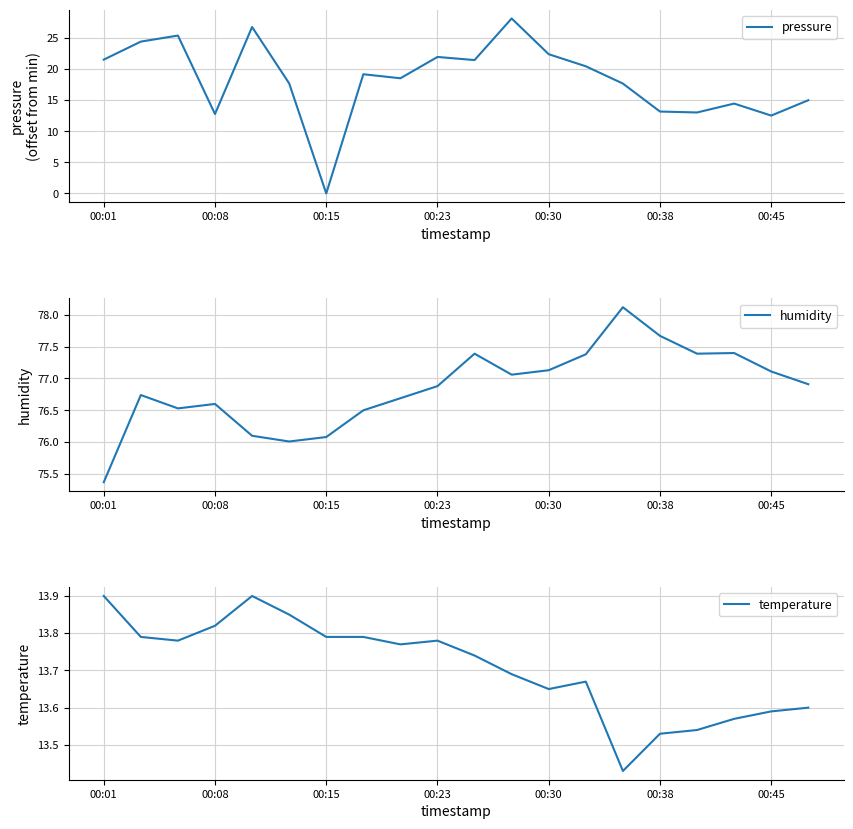

Is it true that temperature equals 23.1 at 00:01?

False